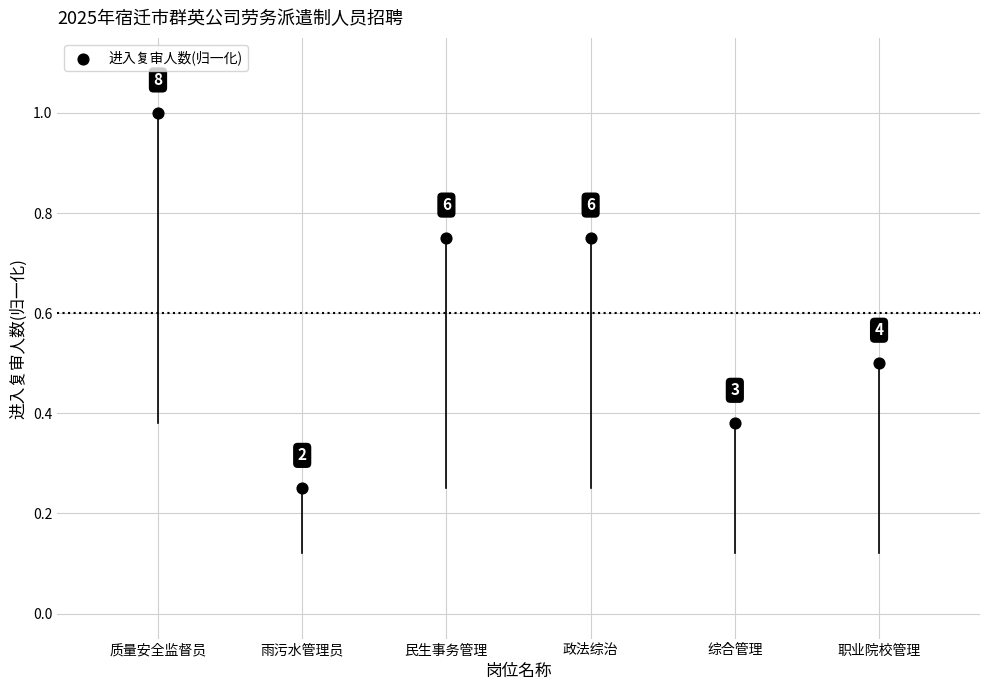

What is the average Y value?

0.6